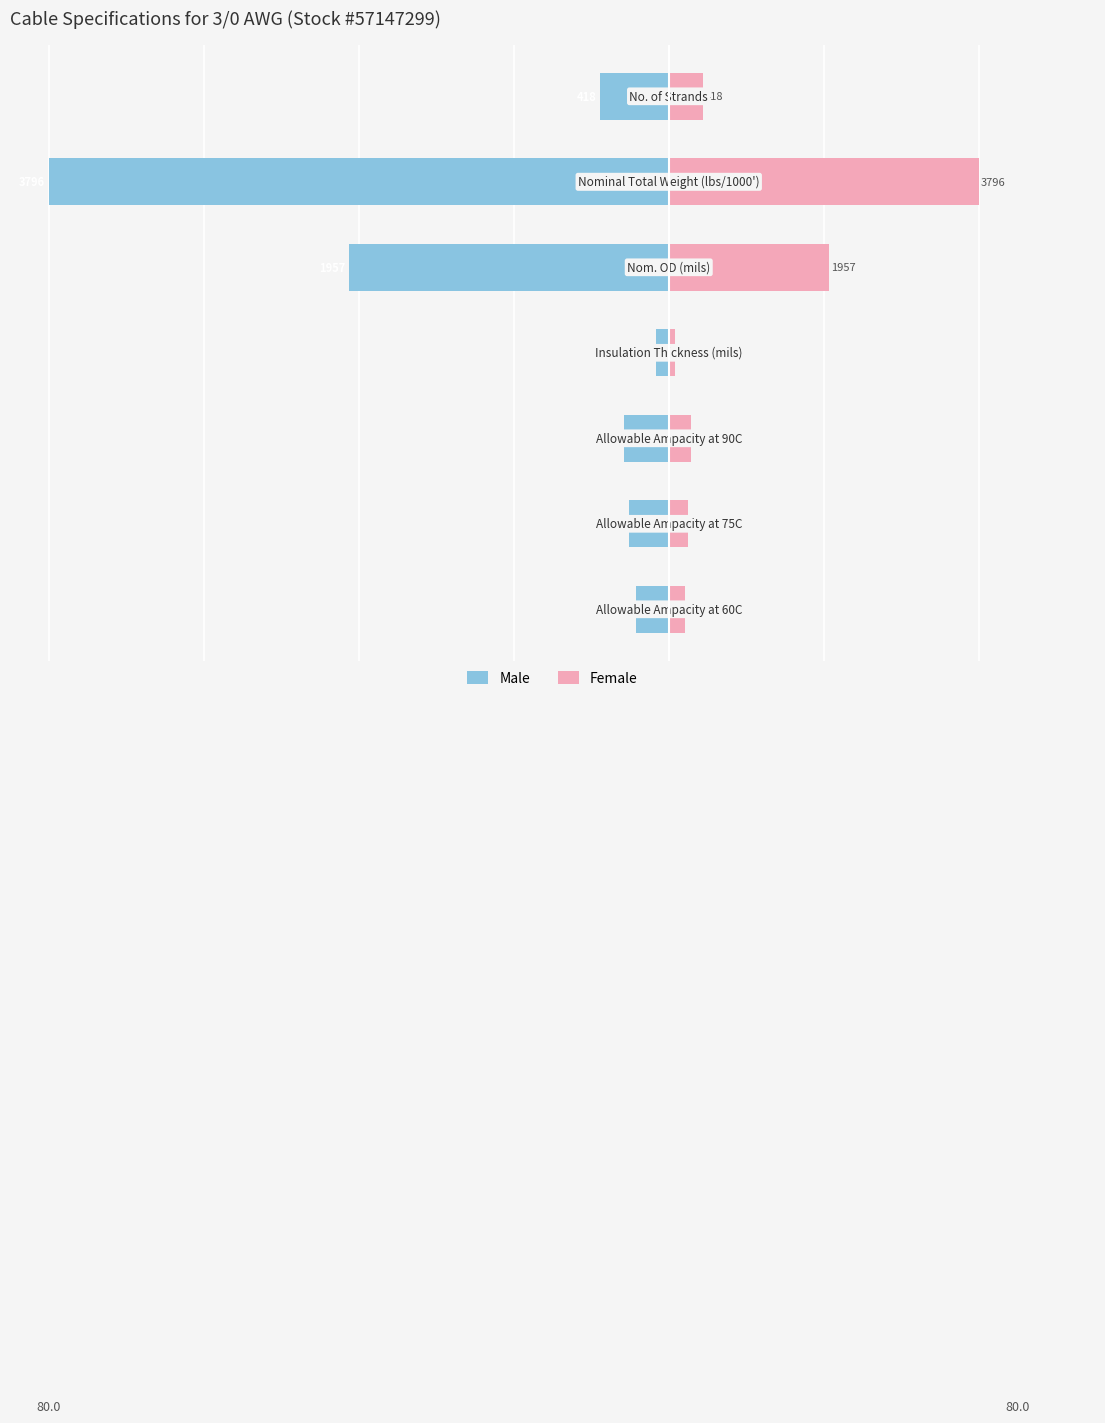

At how many categories does at least one series exceed -73?

7